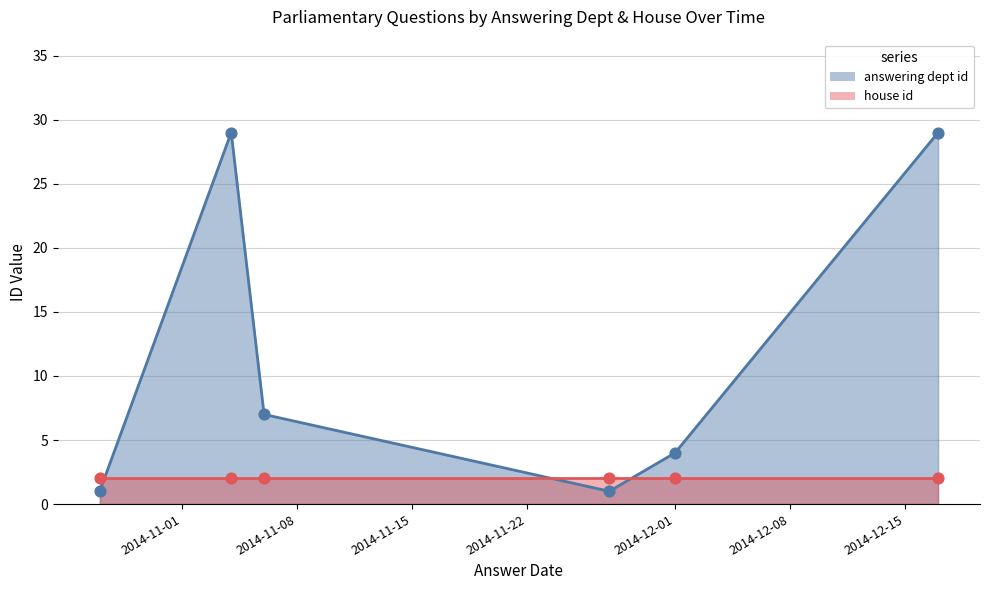

Which series contains the highest Y value?

answering dept id (points)